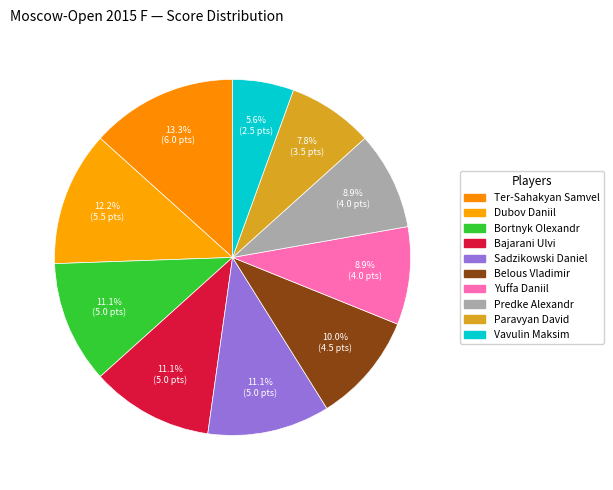

How many segments does this pie chart have?

10